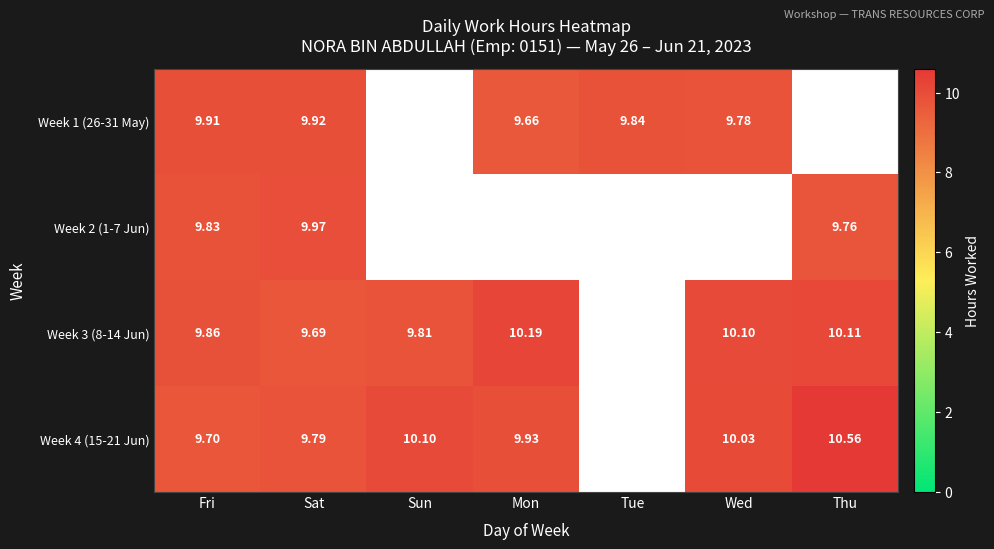

The Week 1 (26-31 May) series shows 17.1 at Wed. True or false?

False